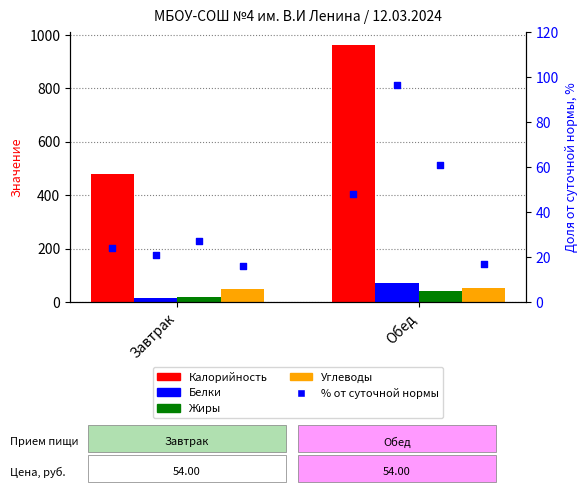

At which category is the sum across all series the highest?

Обед